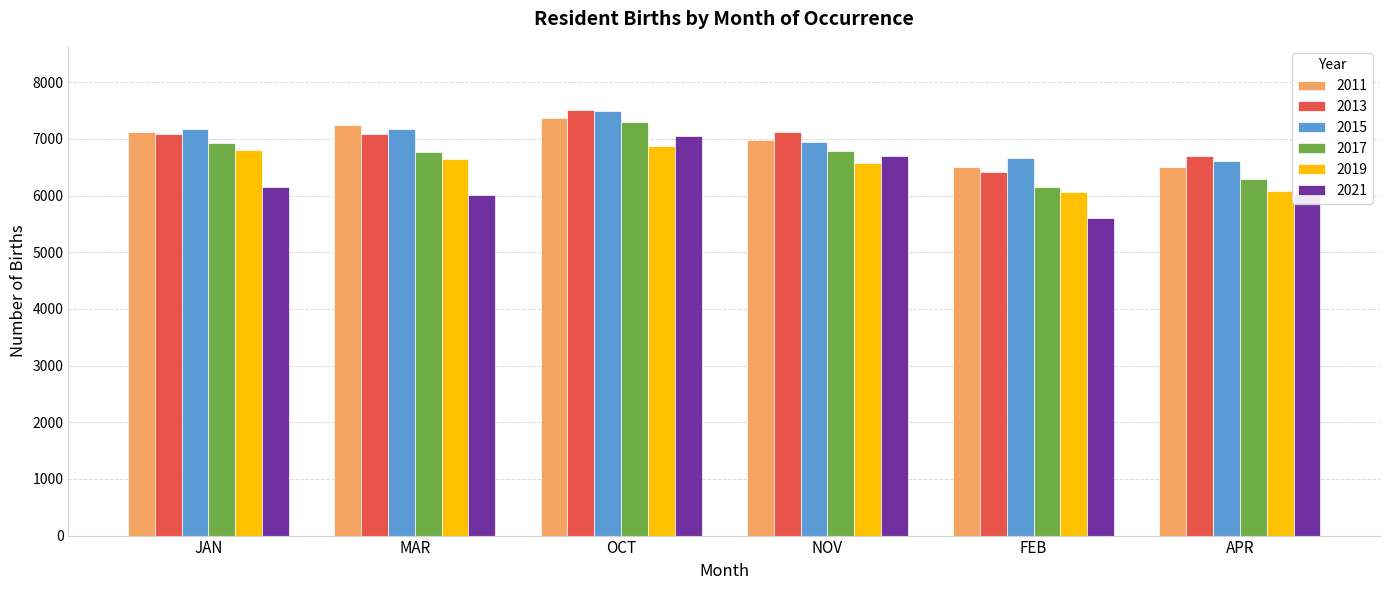

What is the total value across all series at OCT?

43583